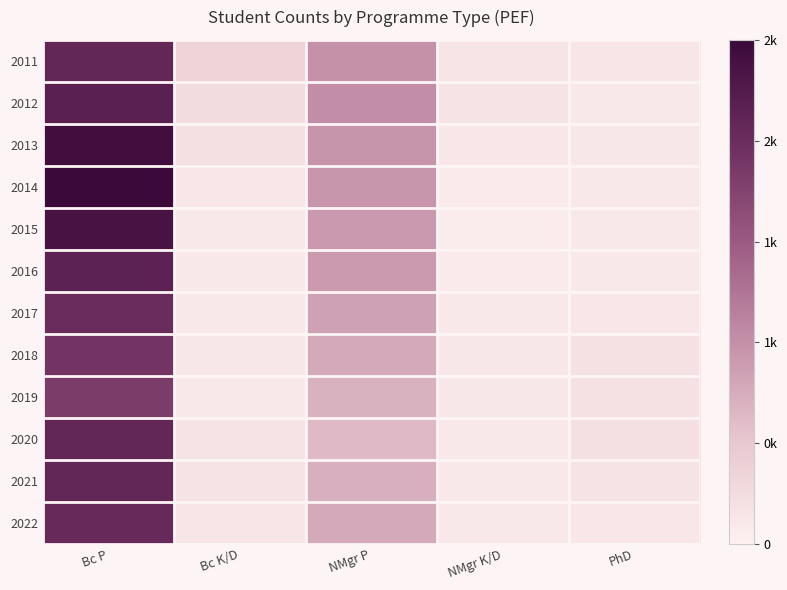

Which series has the largest range (max minus min)?

2014